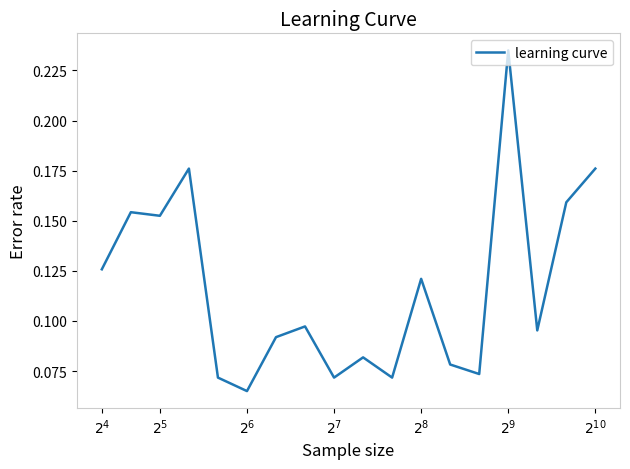

What is the maximum value shown in the chart?

0.2